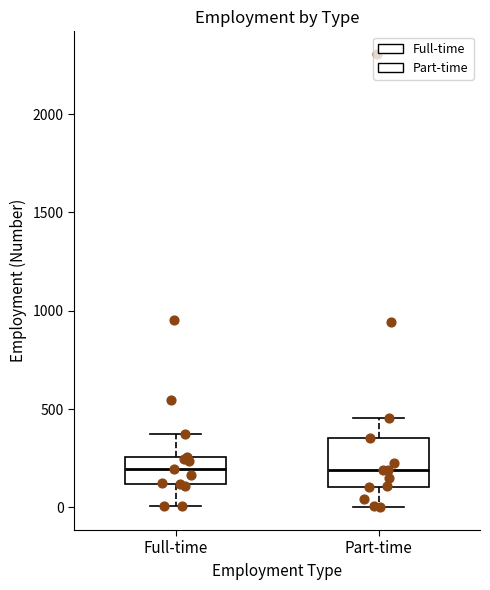

Which box is the tallest, from its lower edge to its upper edge?

Part-time